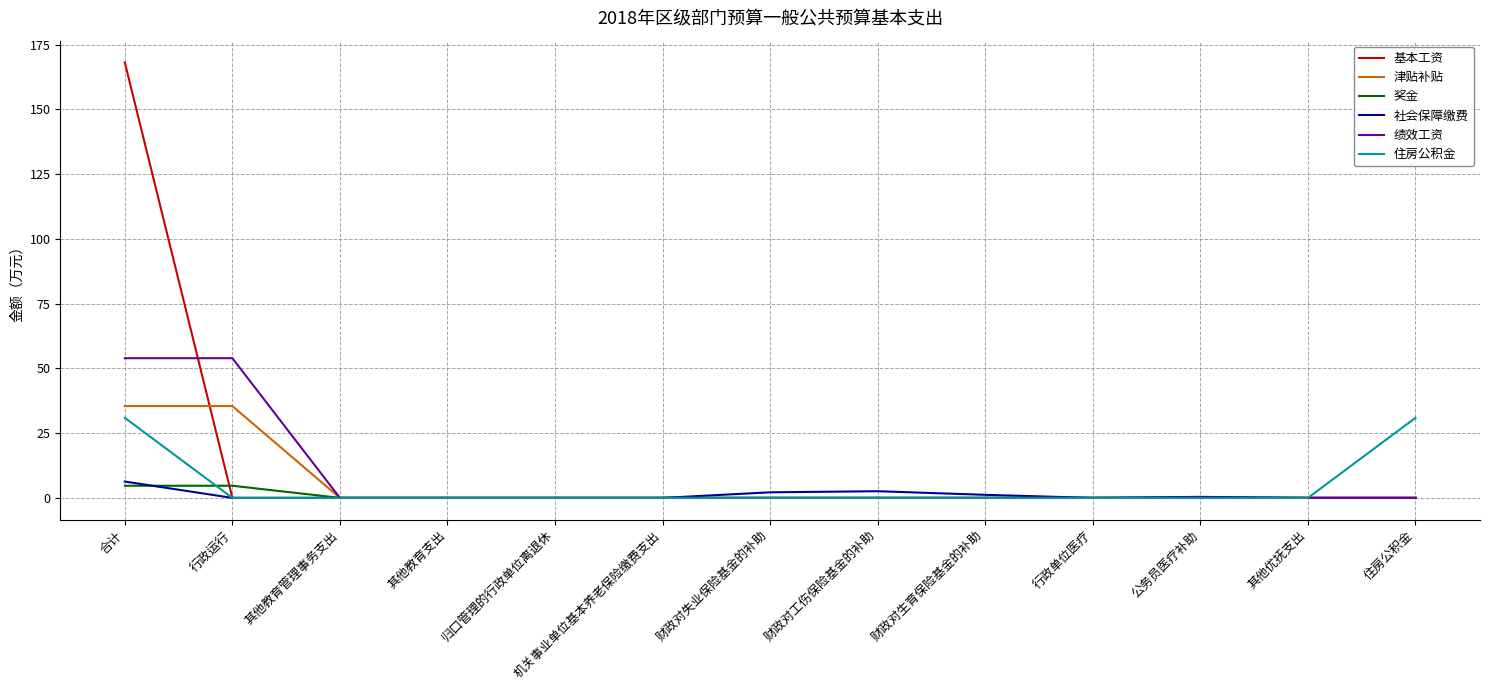

At which category is the sum across all series the highest?

合计